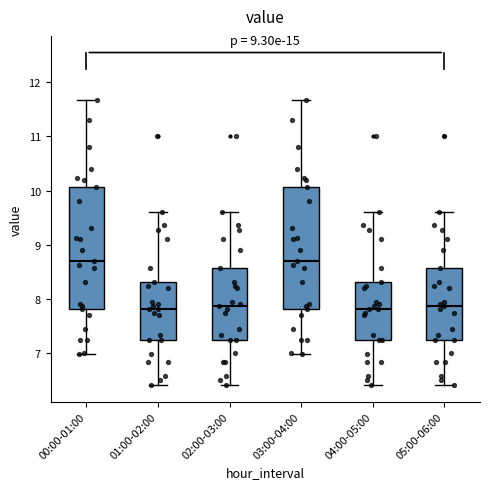

Where does the median line of the box for 00:00-01:00 sit on the y-axis? The values are not printed on the chart, so give them approximately, as read against the axis.

8.7